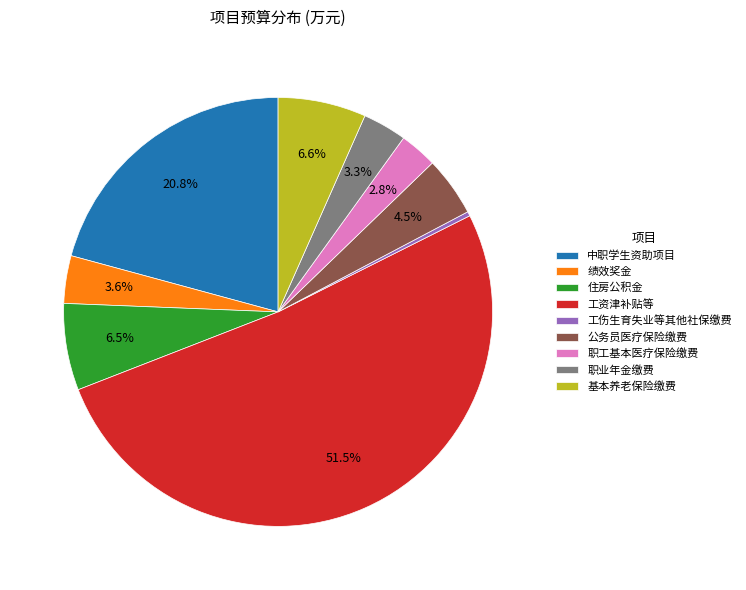

Combined, what portion of the pie is 中职学生资助项目 and 基本养老保险缴费?

27.4%